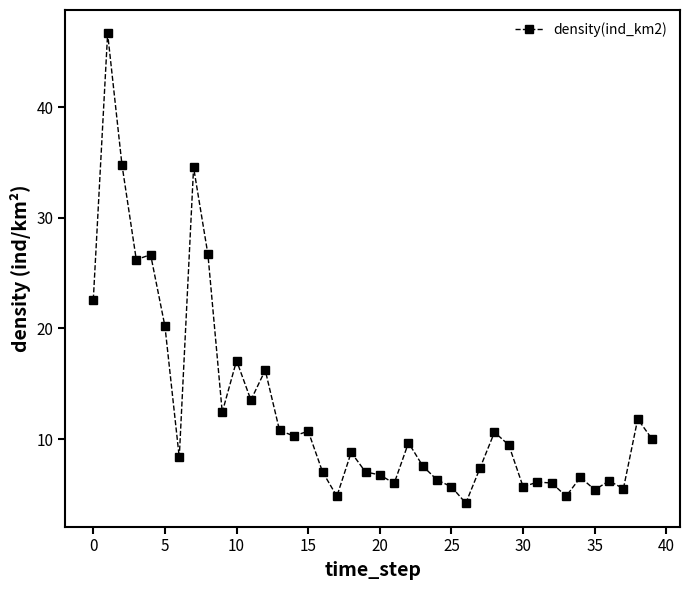

What is the difference between the maximum and minimum values?

42.4